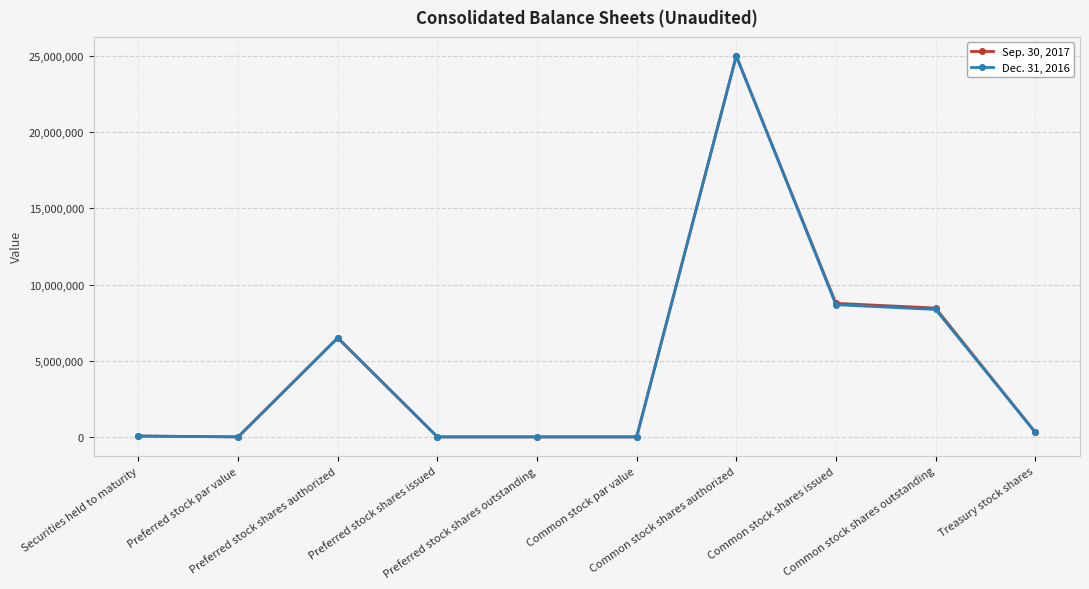

Count the number of categories in the chart.

10